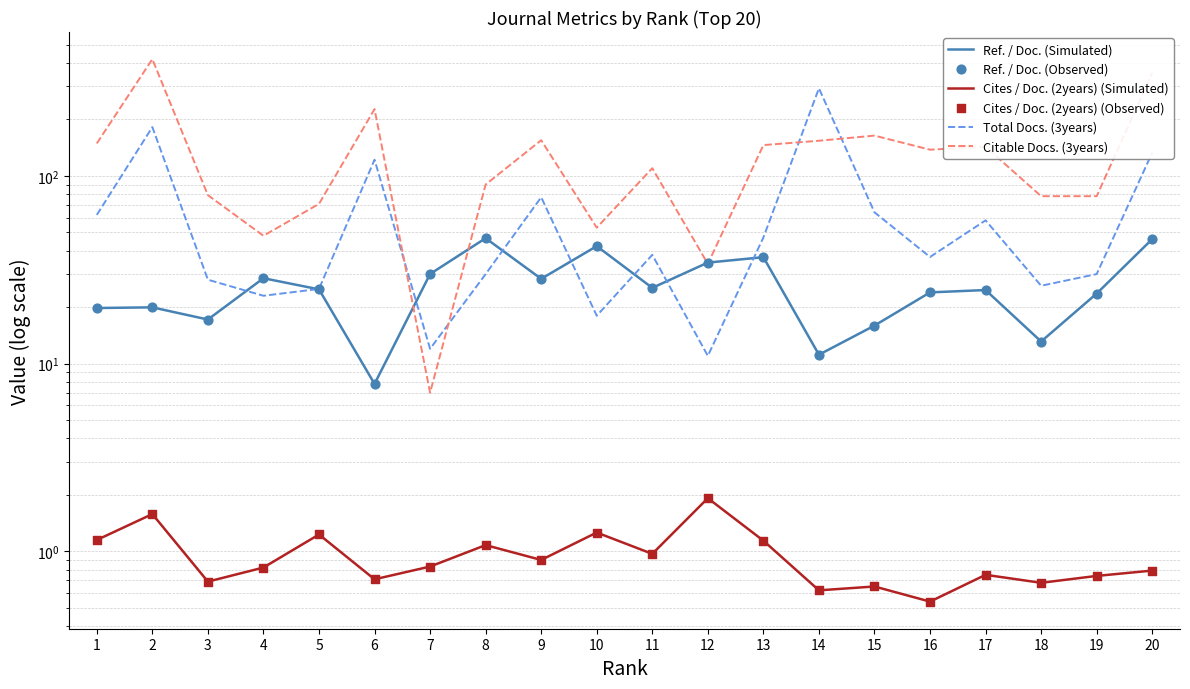

Which series reaches the maximum Y coordinate?

Citable Docs. (3years)